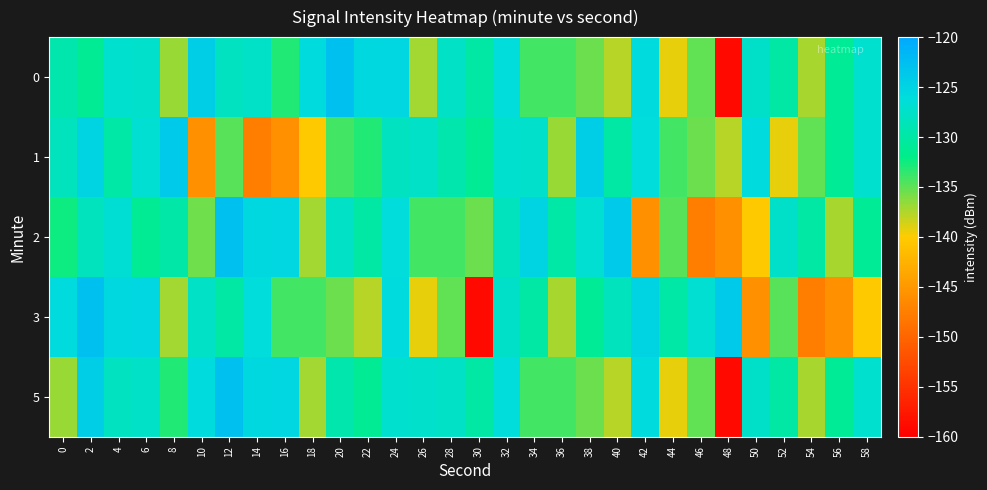

Reading left to right, list all the values displayed in this chart.

0: 0=-129.4	2=-131.1	4=-127.1	6=-127.3	8=-136.8	10=-124.2	12=-128.1	14=-127.6	16=-133.0	18=-125.9	20=-122.7	22=-125.5	24=-125.4	26=-137.2	28=-127.7	30=-130.0	32=-126.1	34=-134.2	36=-134.1	38=-135.3	40=-137.7	42=-125.8	44=-139.2	46=-135.1	48=-159.0	50=-127.4	52=-130.1	54=-137.3	56=-131.1	58=-127.2
1: 0=-128.3	2=-125.0	4=-129.9	6=-126.9	8=-123.8	10=-145.6	12=-134.8	14=-147.6	16=-145.9	18=-140.2	20=-134.2	22=-133.0	24=-128.1	26=-127.6	28=-129.4	30=-131.1	32=-127.1	34=-127.3	36=-136.8	38=-124.2	40=-130.0	42=-126.1	44=-134.1	46=-135.3	48=-137.7	50=-125.8	52=-139.2	54=-135.1	56=-131.1	58=-127.2
2: 0=-132.5	2=-128.3	4=-126.7	6=-131.2	8=-129.8	10=-135.6	12=-122.7	14=-125.5	16=-125.4	18=-137.2	20=-127.7	22=-130.0	24=-126.1	26=-134.2	28=-134.1	30=-135.3	32=-128.3	34=-125.0	36=-129.9	38=-126.9	40=-123.8	42=-145.6	44=-134.8	46=-147.6	48=-145.9	50=-140.2	52=-127.4	54=-130.1	56=-137.3	58=-131.1
3: 0=-125.9	2=-122.7	4=-125.5	6=-125.4	8=-137.2	10=-127.7	12=-130.0	14=-126.1	16=-134.2	18=-134.1	20=-135.3	22=-137.7	24=-125.8	26=-139.2	28=-135.1	30=-159.0	32=-127.4	34=-130.1	36=-137.3	38=-131.1	40=-128.3	42=-125.0	44=-129.9	46=-126.9	48=-123.8	50=-145.6	52=-134.8	54=-147.6	56=-145.9	58=-140.2
5: 0=-136.8	2=-124.2	4=-128.1	6=-127.6	8=-133.0	10=-125.9	12=-122.7	14=-125.5	16=-125.4	18=-137.2	20=-129.4	22=-131.1	24=-127.1	26=-127.3	28=-127.7	30=-130.0	32=-126.1	34=-134.2	36=-134.1	38=-135.3	40=-137.7	42=-125.8	44=-139.2	46=-135.1	48=-159.0	50=-127.4	52=-130.1	54=-137.3	56=-131.1	58=-127.2